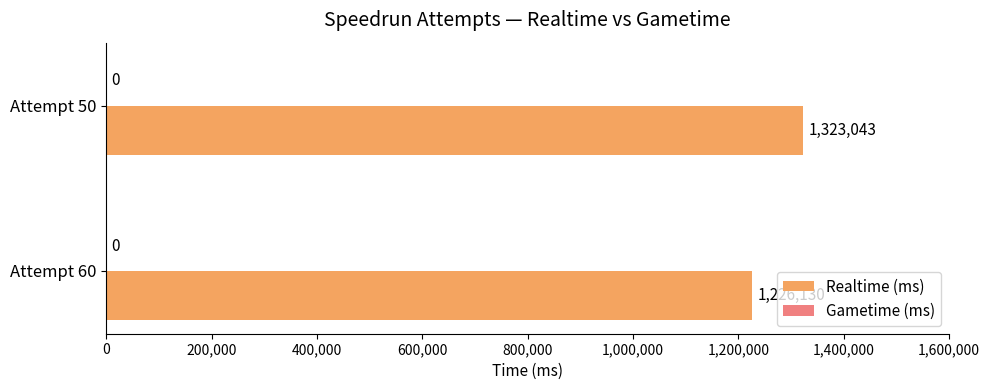

Rank the categories by value from highest to lowest.

Attempt 50, Attempt 60